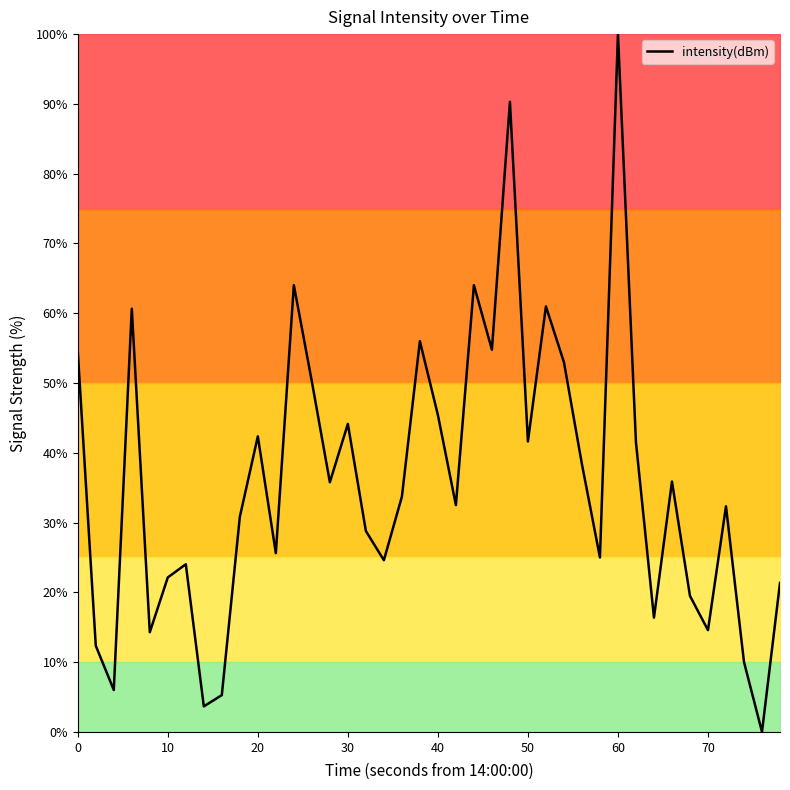

How many lines are shown in the chart?

1